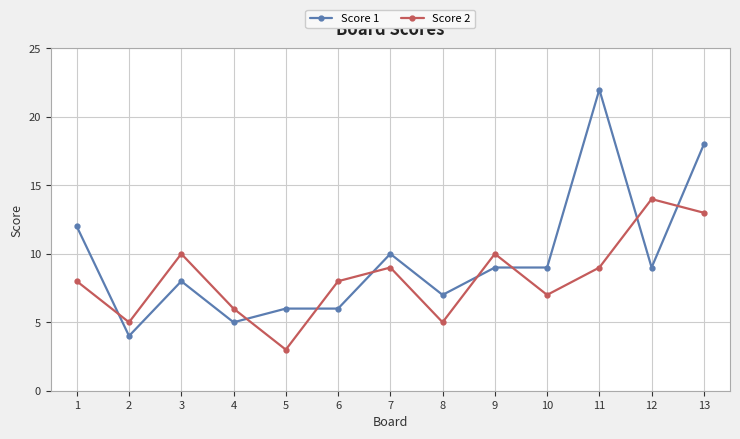

What is the value of the Score 2 point at the 10th from the left?

7